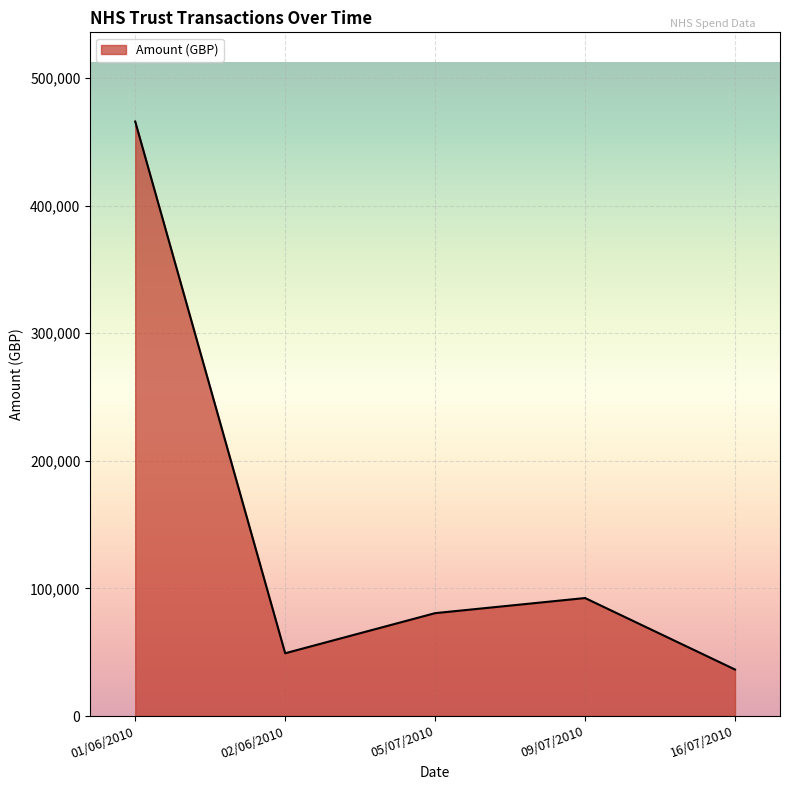

What is the ratio of the value at 16/07/2010 to the value at 01/06/2010?

0.1